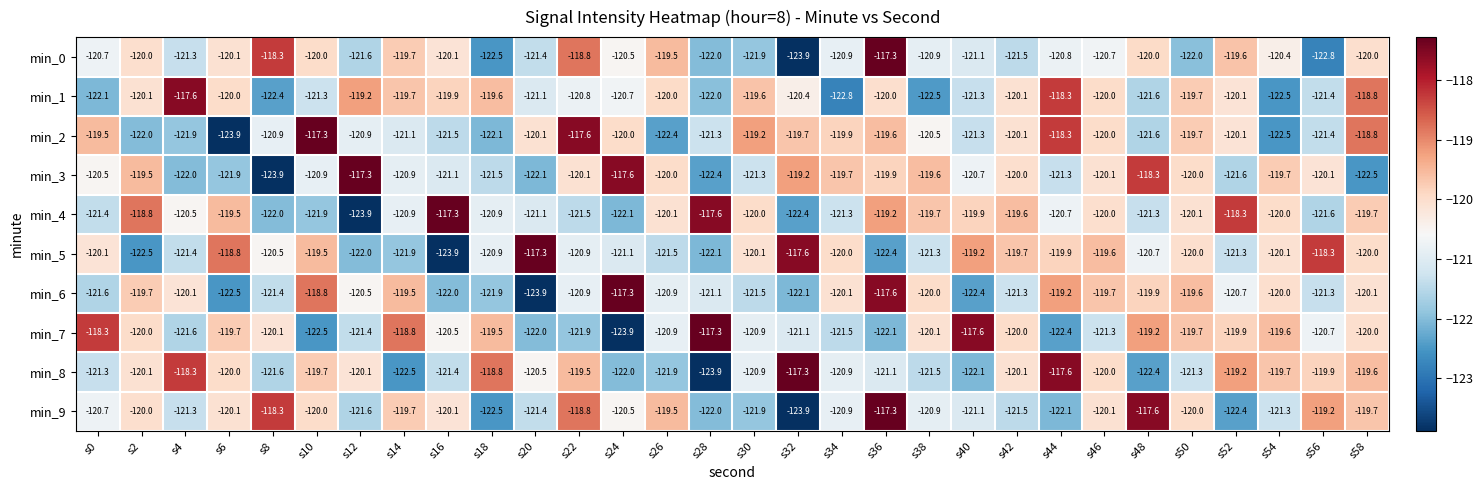

The value of min_9 at s40 is -121.1. True or false?

True